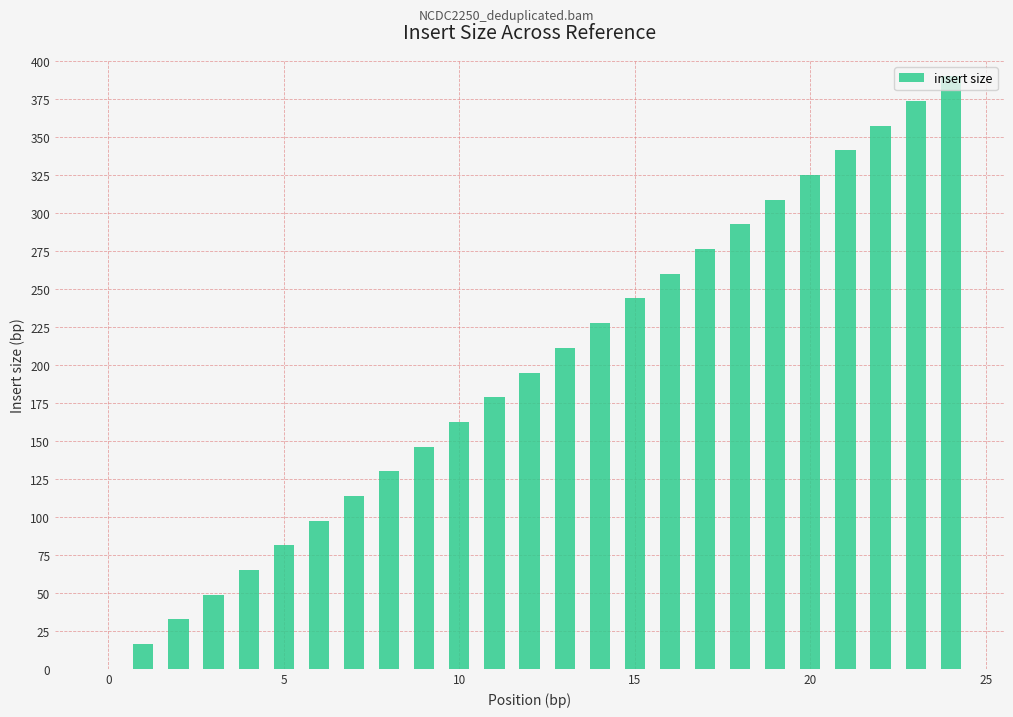

What is the maximum value shown in the chart?

390.0